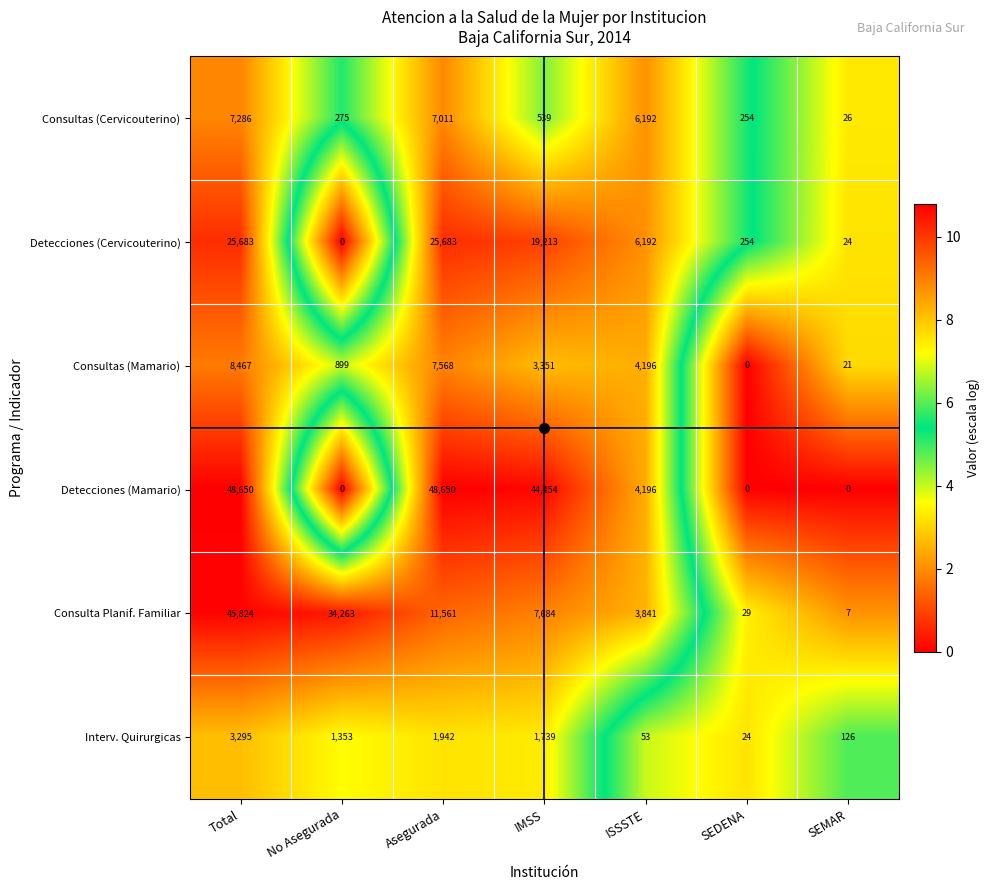

Which series has the widest spread of values?

Detecciones (Mamario)